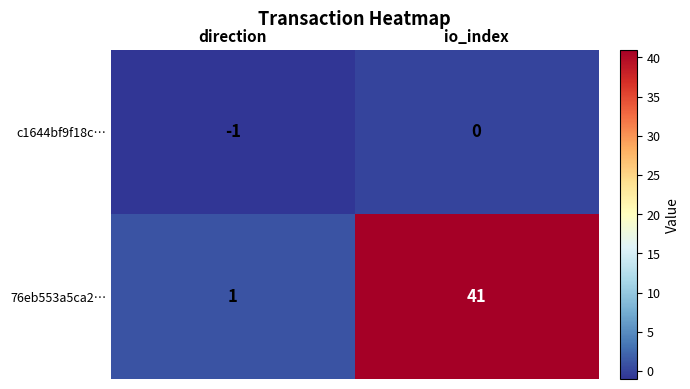

Count the number of categories in the chart.

2